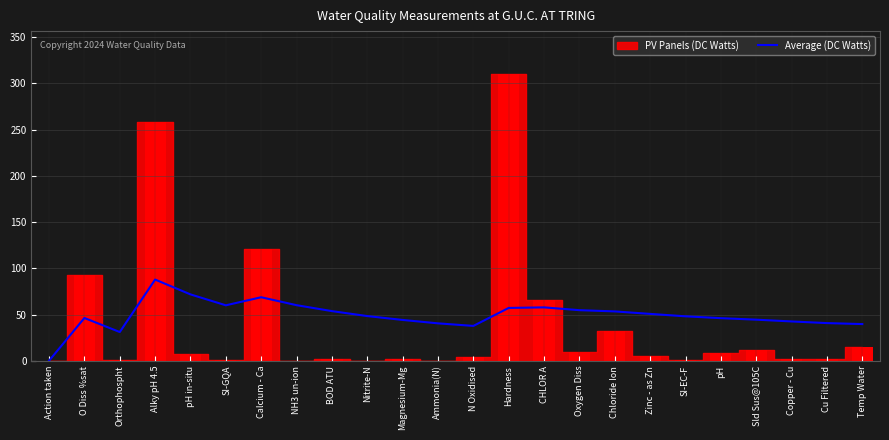

The Average (DC Watts) series shows 57.1 at Hardness. True or false?

True